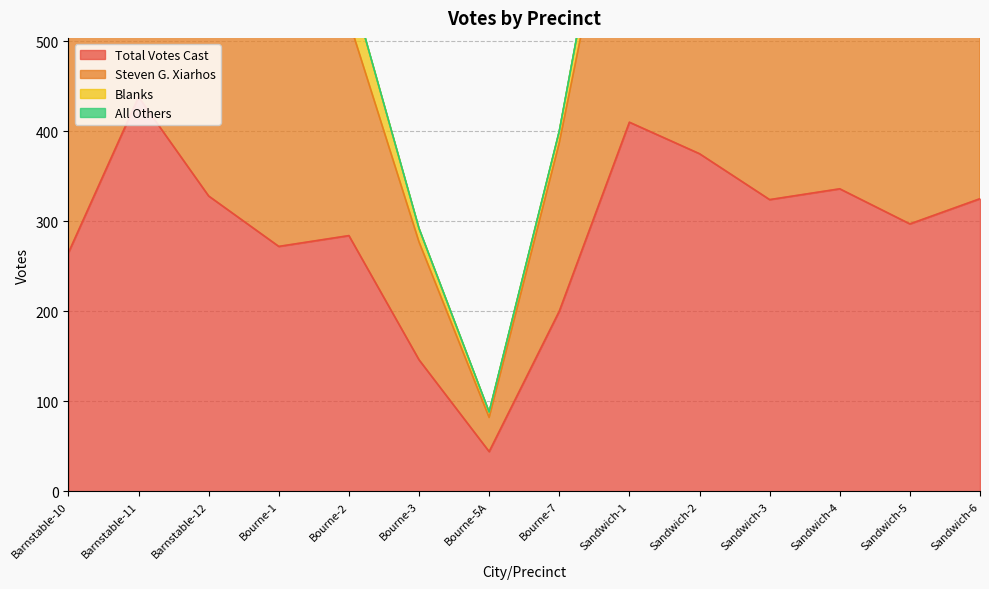

What is the minimum value for Total Votes Cast?

44